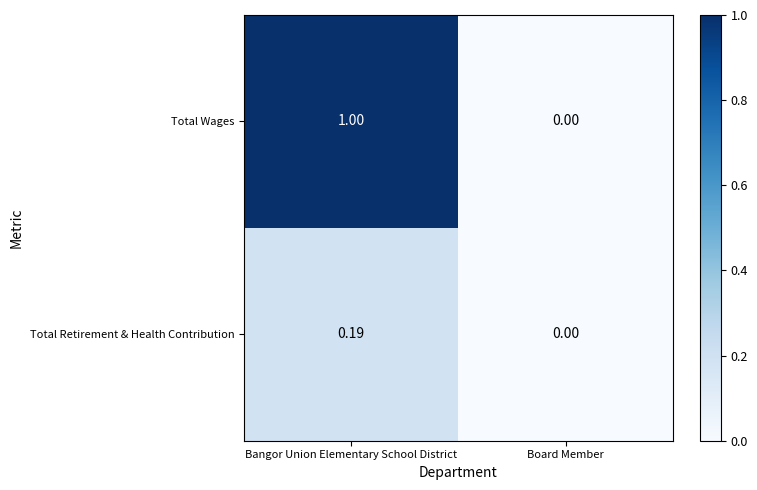

Which series changed the most between Bangor Union Elementary School District and Board Member?

Total Wages